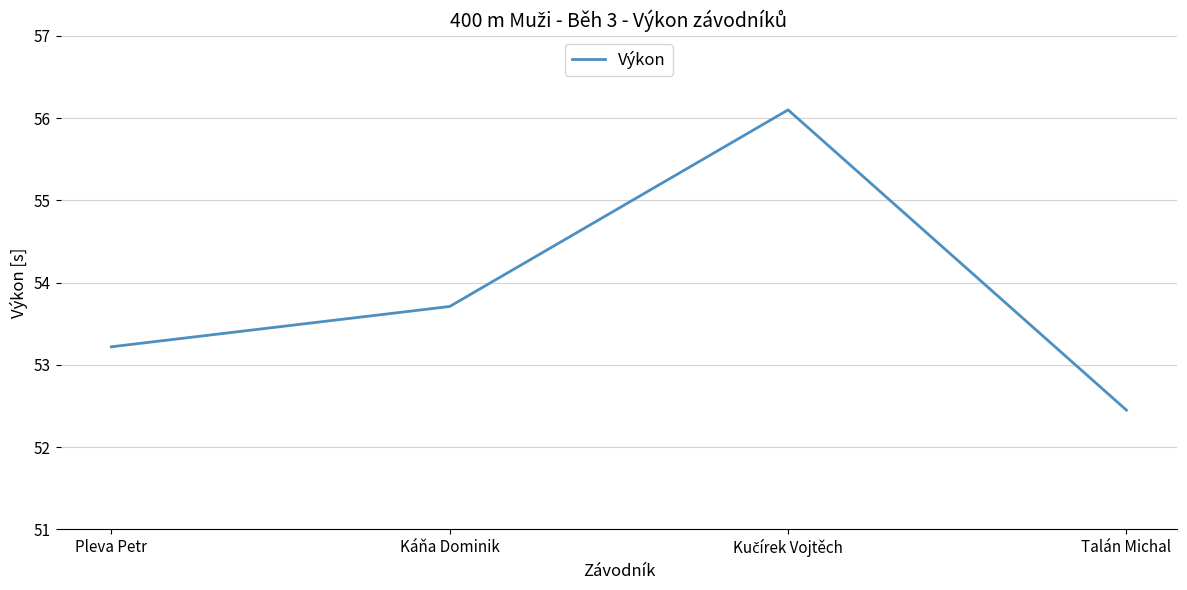

Reading left to right, list all the values displayed in this chart.

53.2	53.7	56.1	52.5